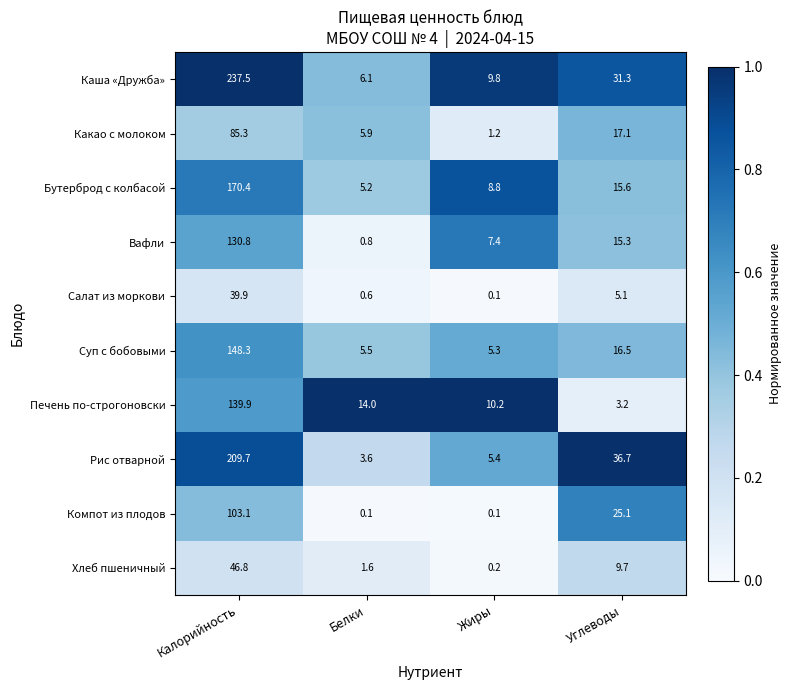

At which category is the sum across all series the highest?

Калорийность